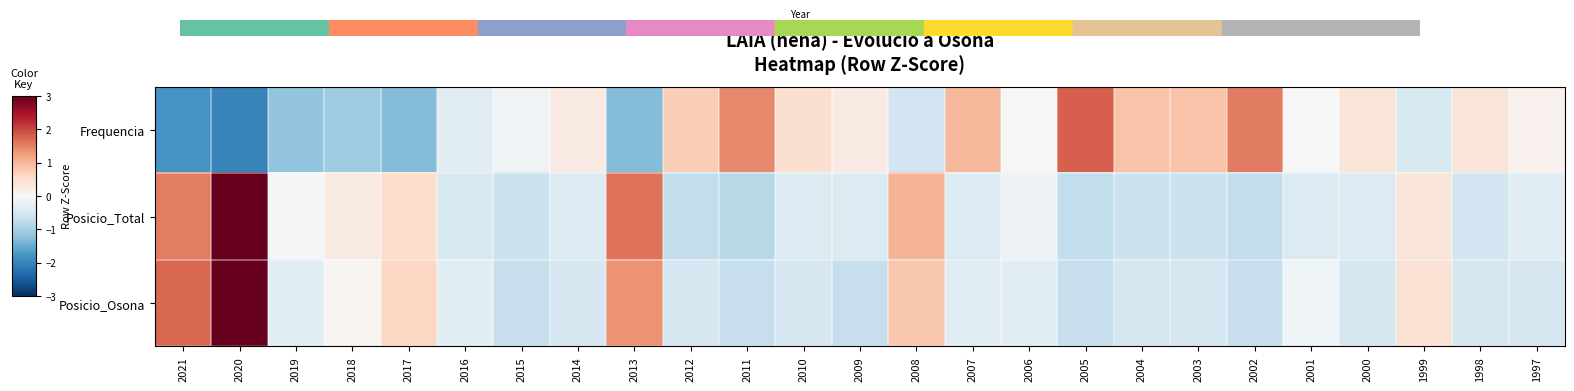

Between 2009 and 1999, which series saw the biggest shift?

Posicio_Osona